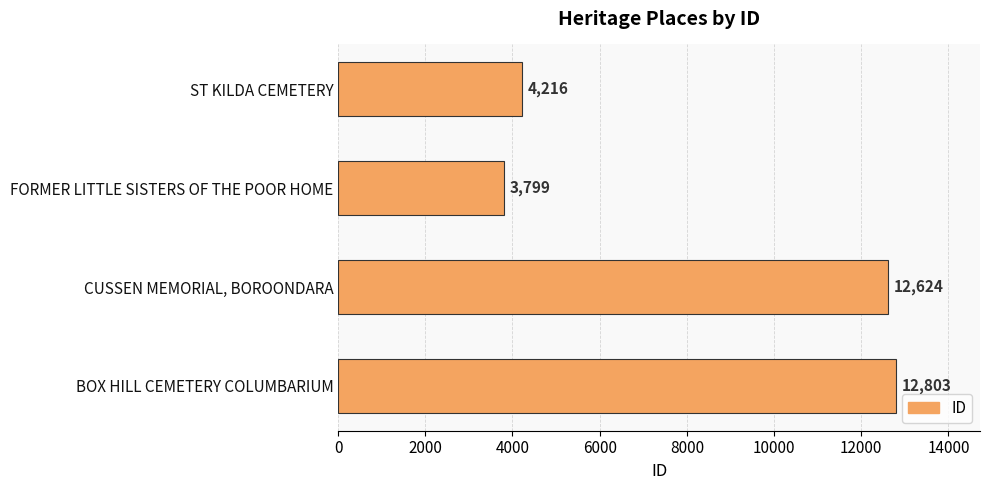

Approximately how many times larger is the value at CUSSEN MEMORIAL, BOROONDARA compared to ST KILDA CEMETERY?

3.0